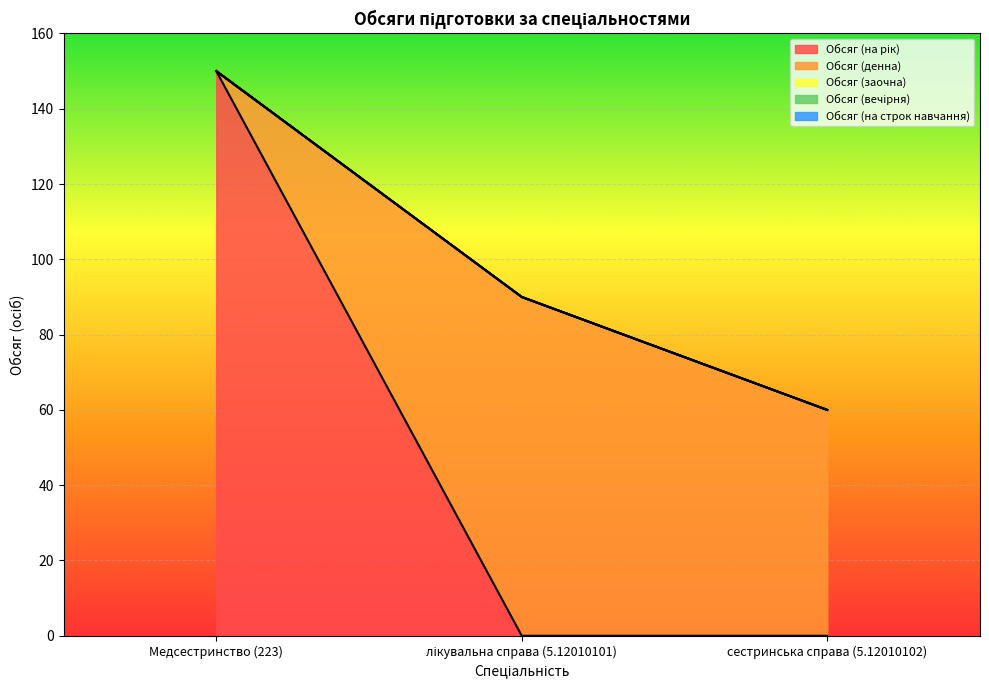

What are all the series names shown in the legend?

Обсяг (на рік), Обсяг (денна), Обсяг (заочна), Обсяг (вечірня), Обсяг (на строк навчання)